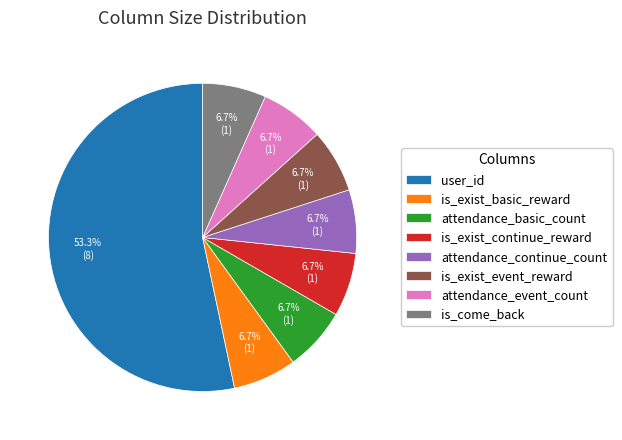

Is user_id the majority of the pie?

Yes